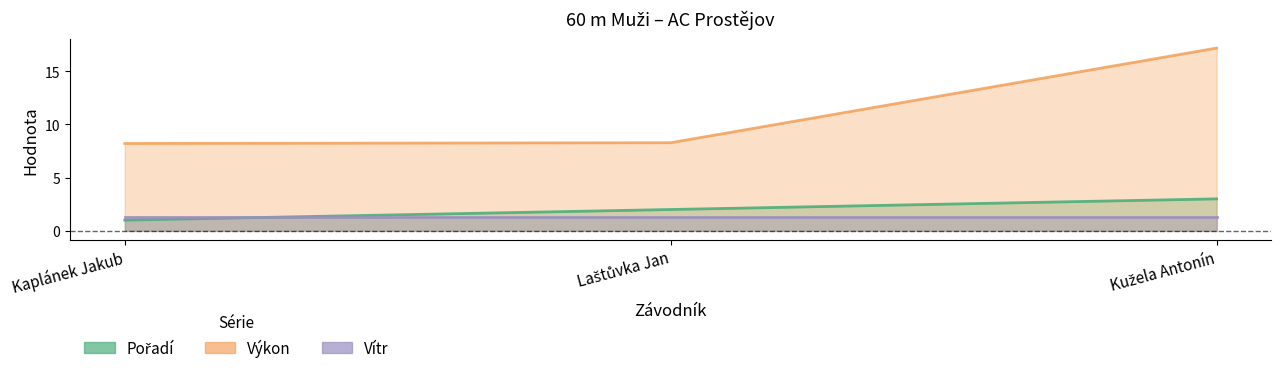

At which label is Výkon closest to 12?

Laštůvka Jan